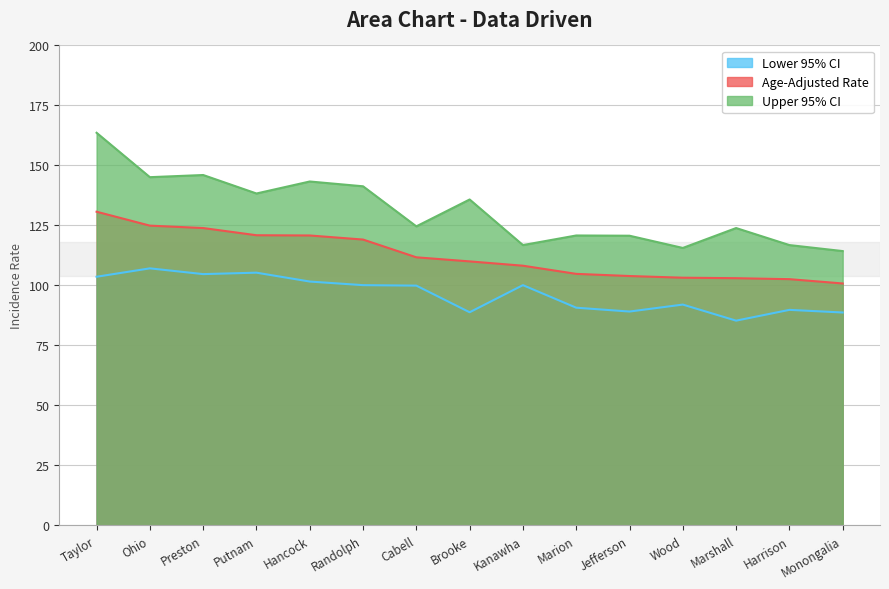

Which series has the largest range (max minus min)?

Upper 95% CI